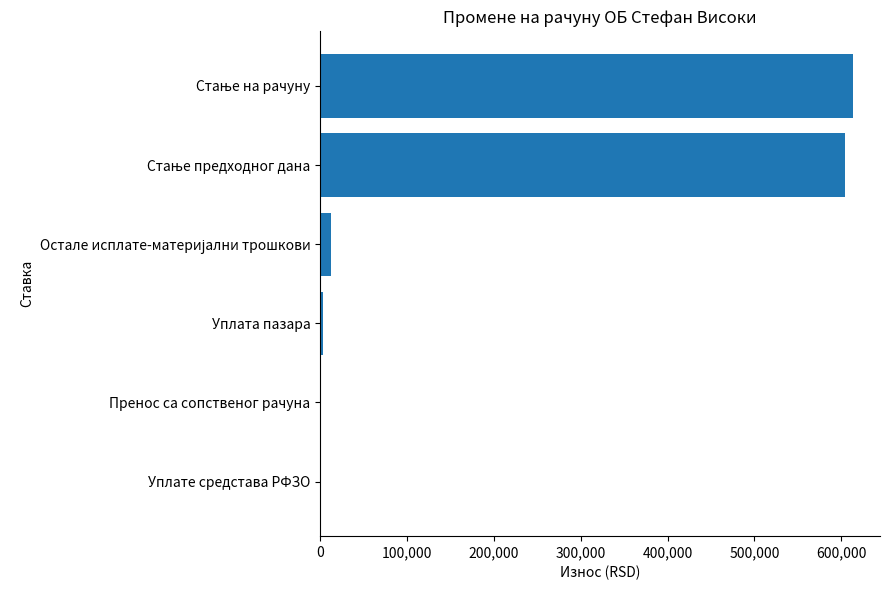

What is the sum of all values?

1233061.3